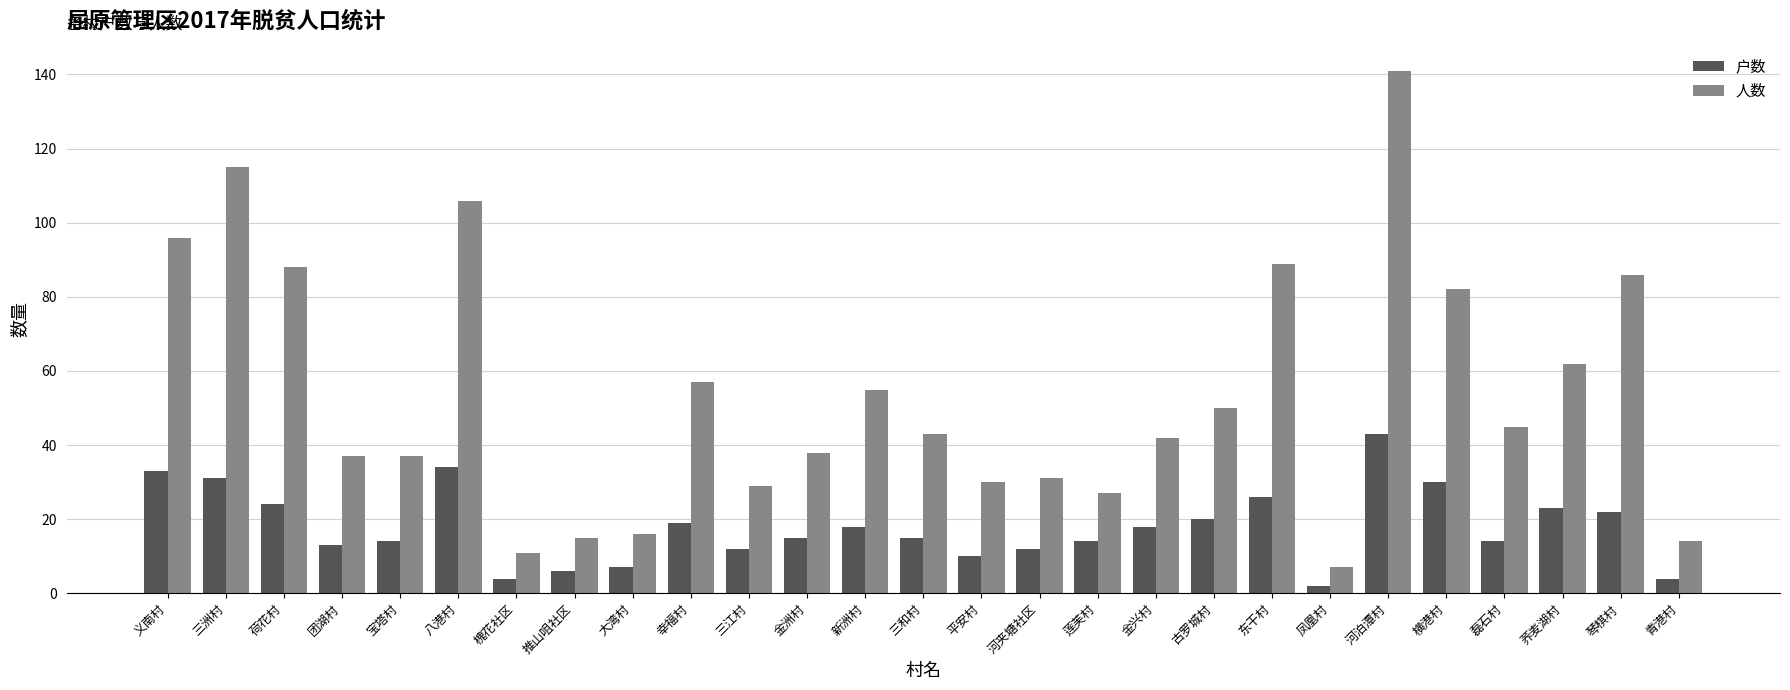

Read the 人数 value at 横港村.

82